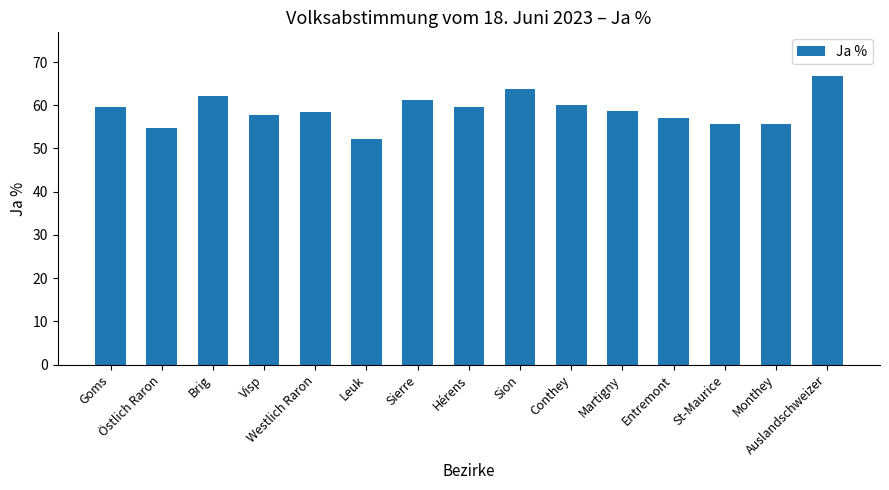

What is the difference between the maximum and minimum values?

14.8